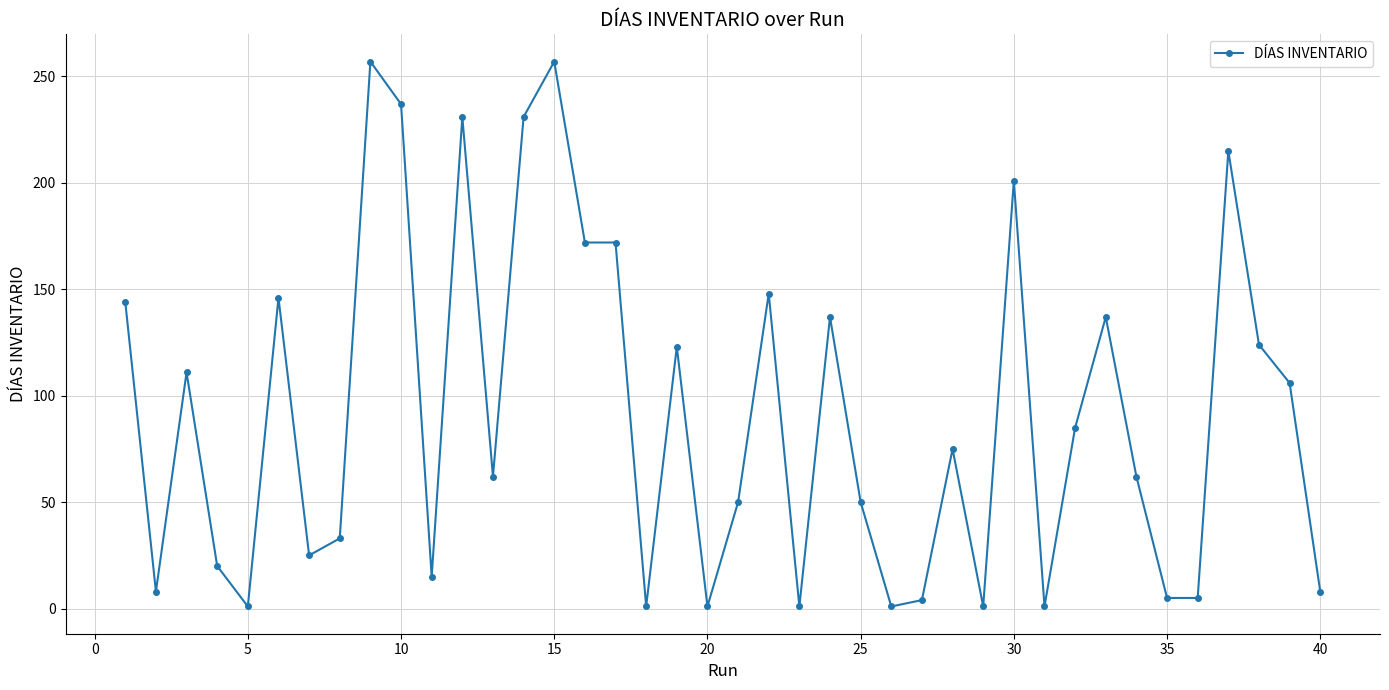

What is the sum of all values?

3663